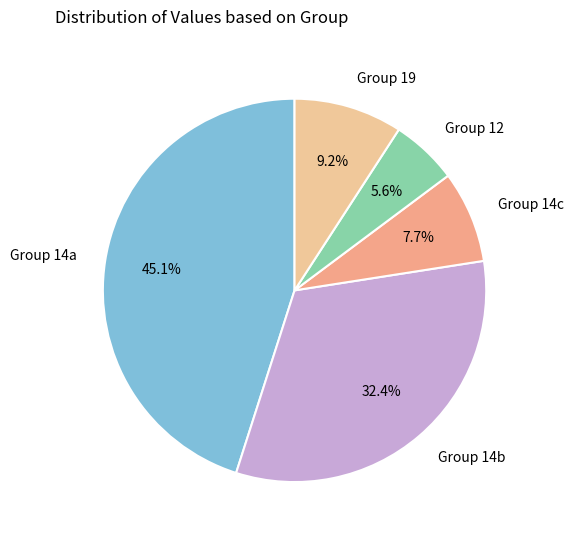

Between Group 12 and Group 14a, which is larger?

Group 14a